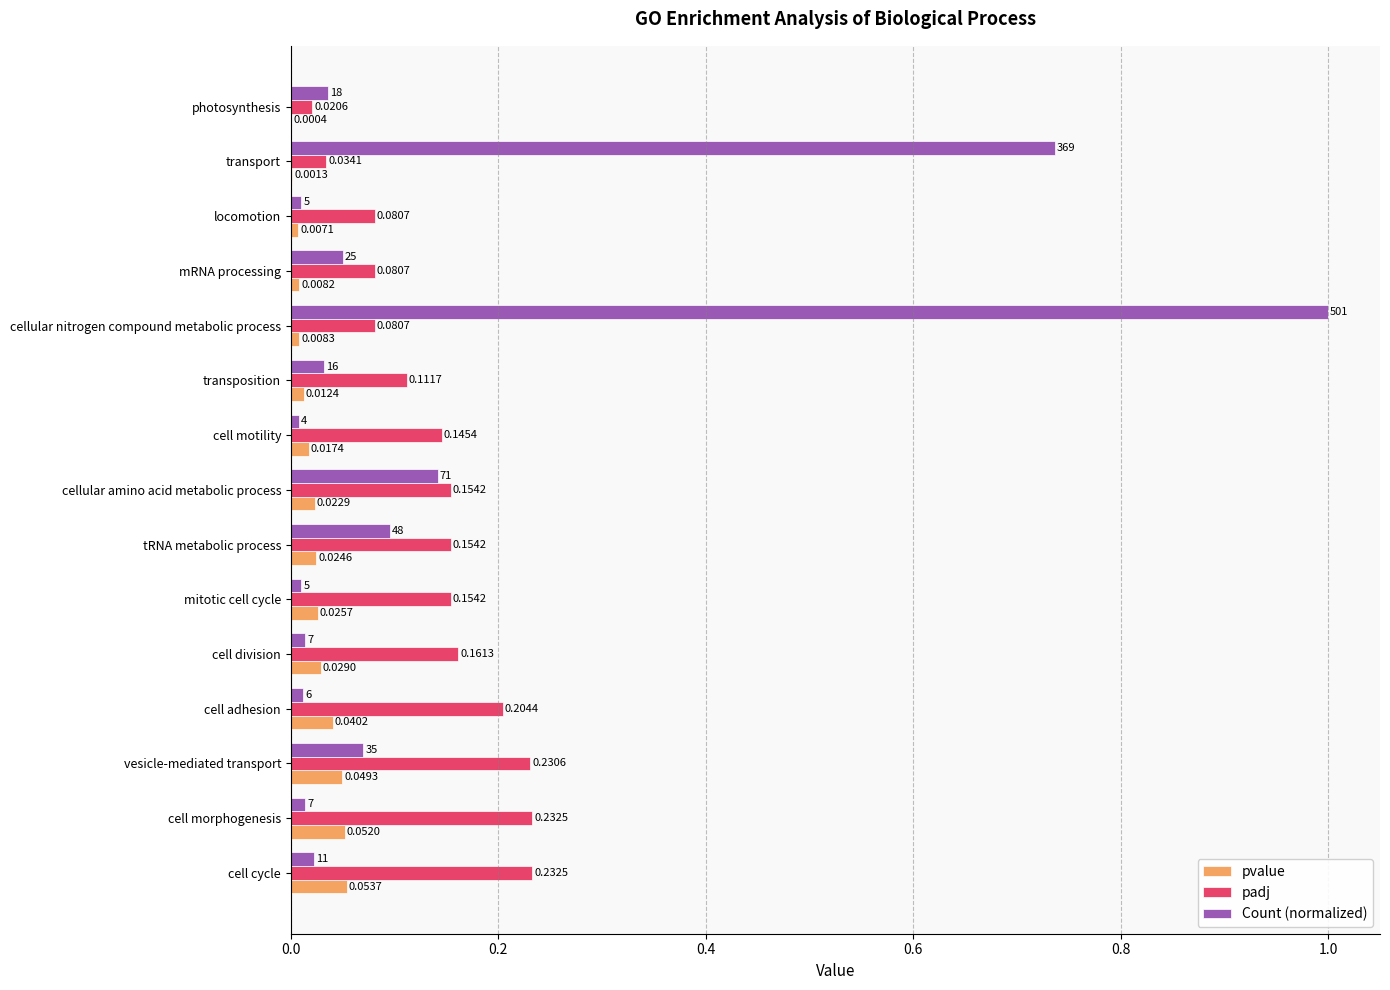

Which series has the largest total across all categories?

Count (normalized)